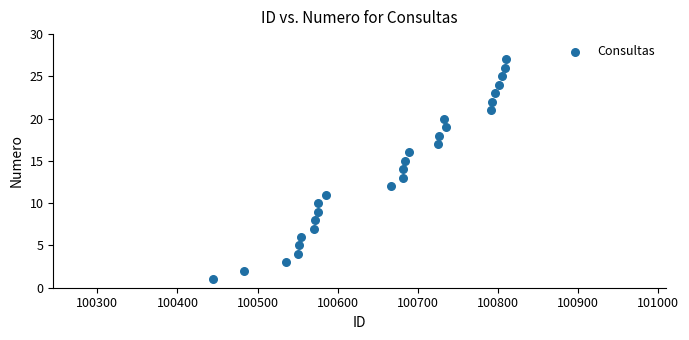

What is the range of X values (max minus min)?

365